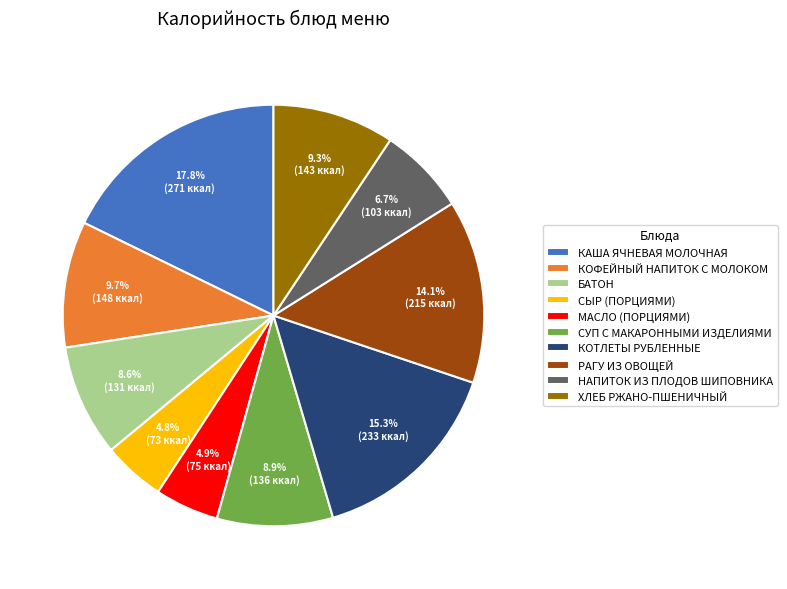

The КОТЛЕТЫ РУБЛЕННЫЕ slice represents 30% of the pie. True or false?

False